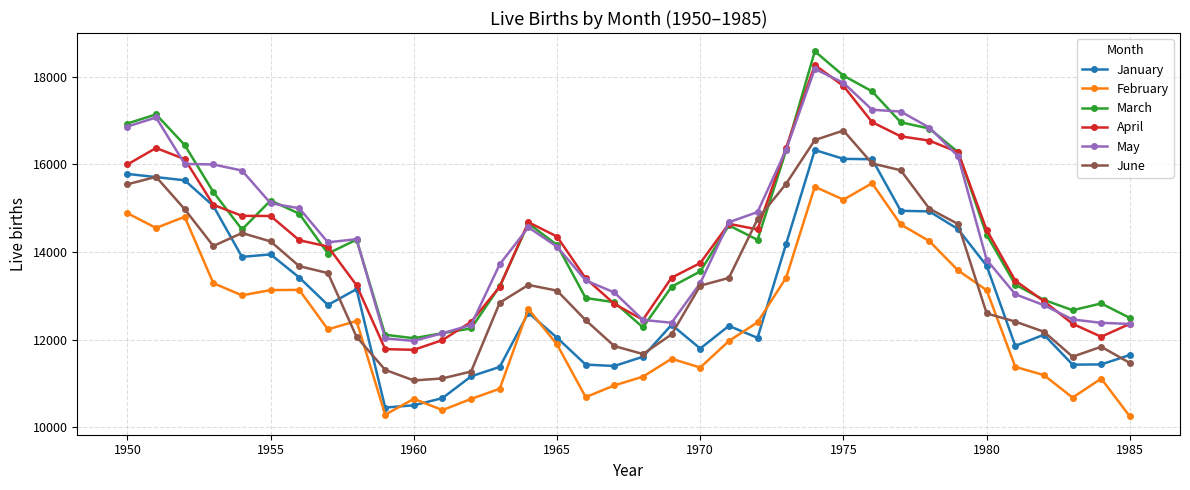

How many interior local peaks does the March series have?

7